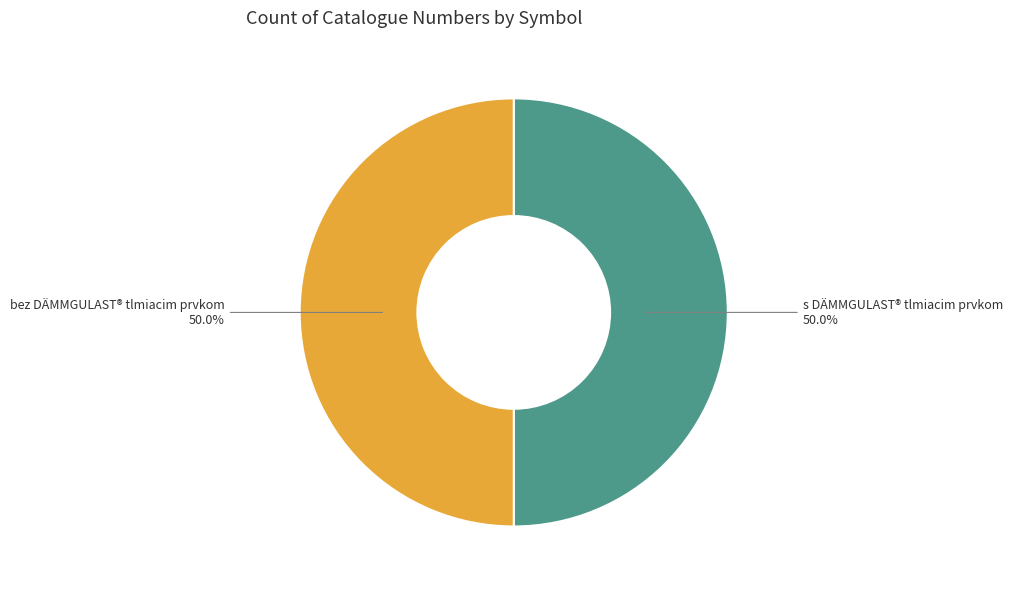

True or false: s DÄMMGULAST® tlmiacim prvkom accounts for 50% of the total.

True